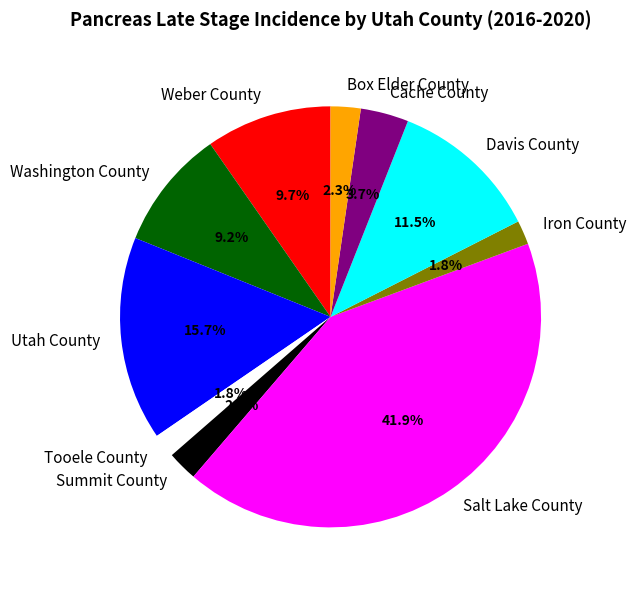

How many segments does this pie chart have?

10